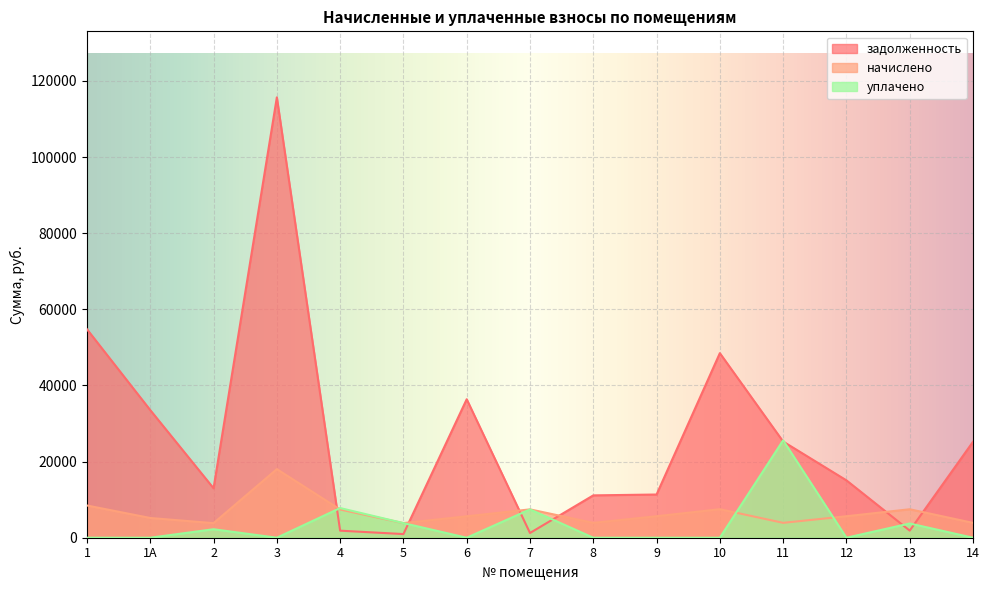

At which label is уплачено closest to 12797?

4